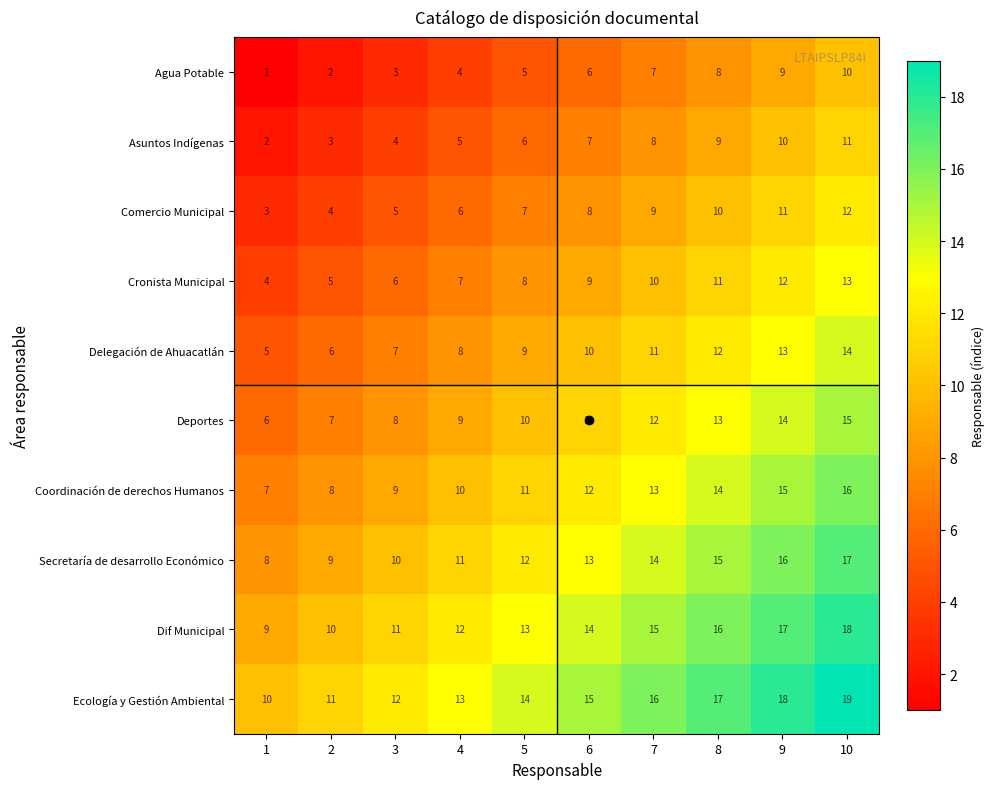

Is the value of Agua Potable at 1 greater than the value of Delegación de Ahuacatlán at 9?

No